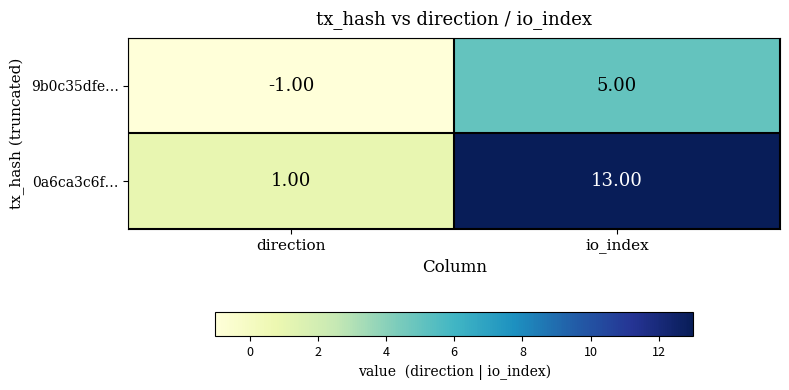

What is the spread (max minus min) of values at io_index?

8